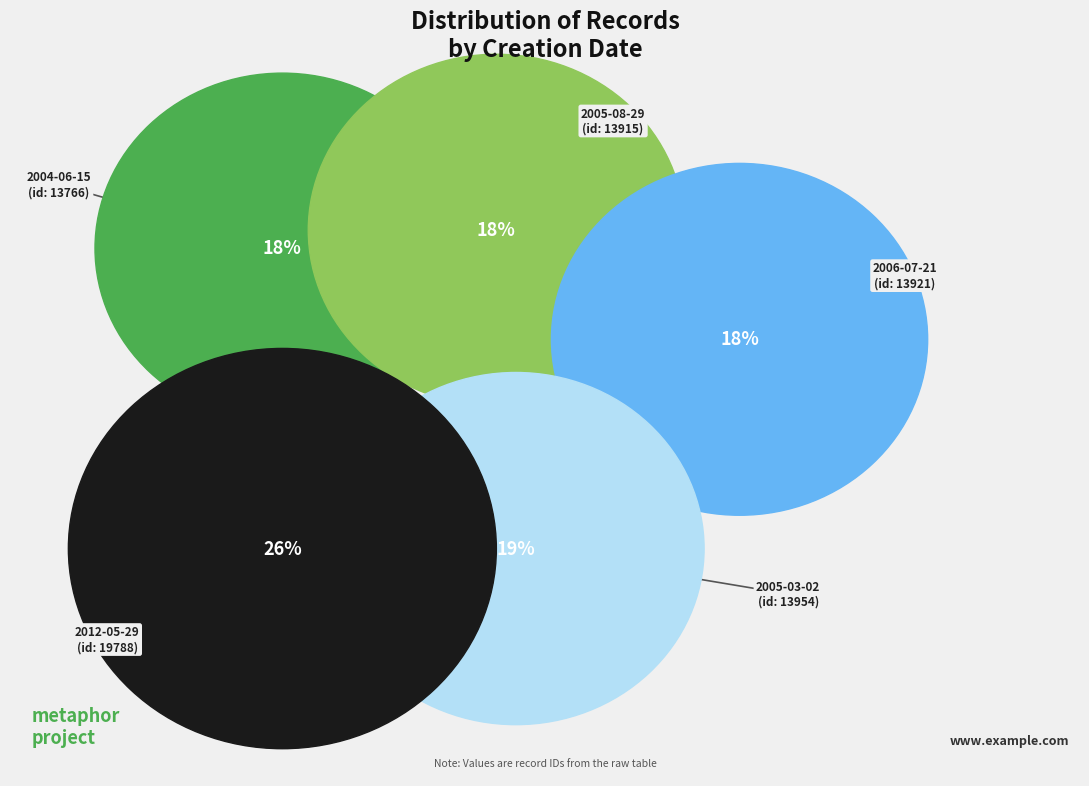

To the nearest percent, what portion does 2012-05-29 represent?

26%